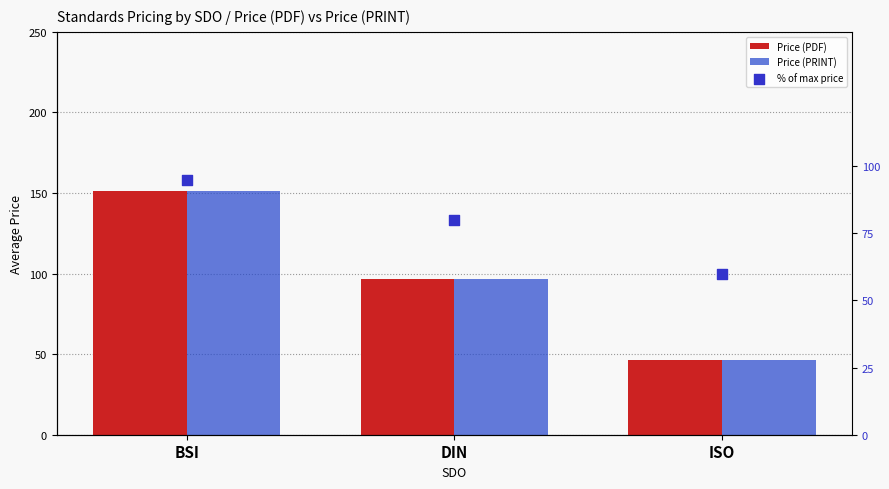

What are all the series names shown in the legend?

Price (PDF), Price (PRINT), % of max price